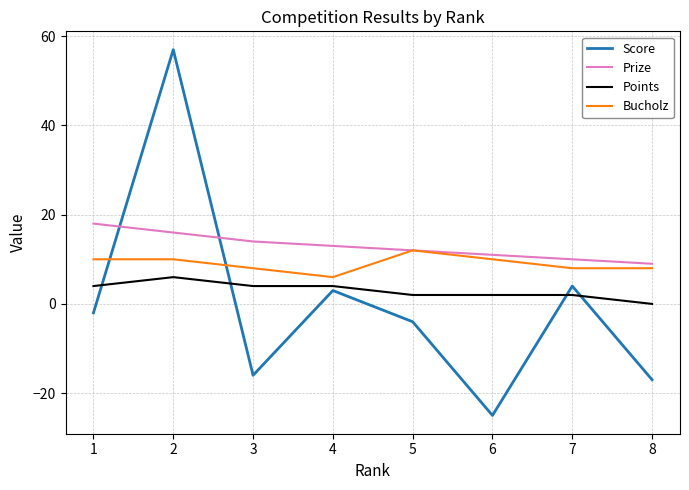

Which series has the widest spread of values?

Score